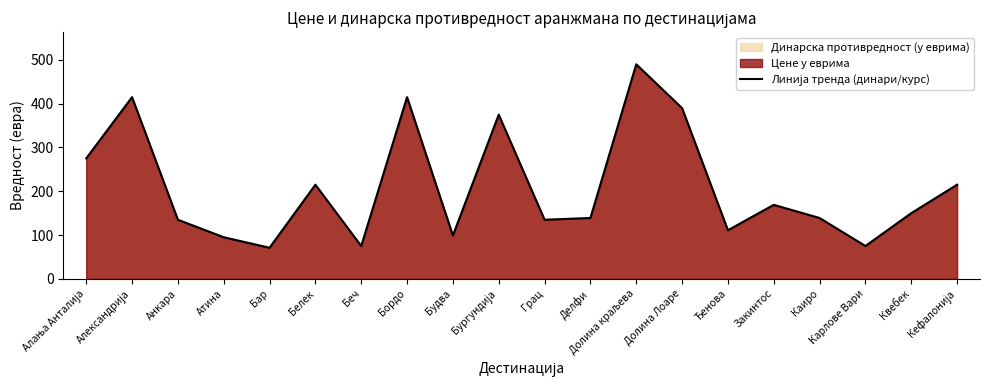

What is the change in value from Бар to Делфи?

+68